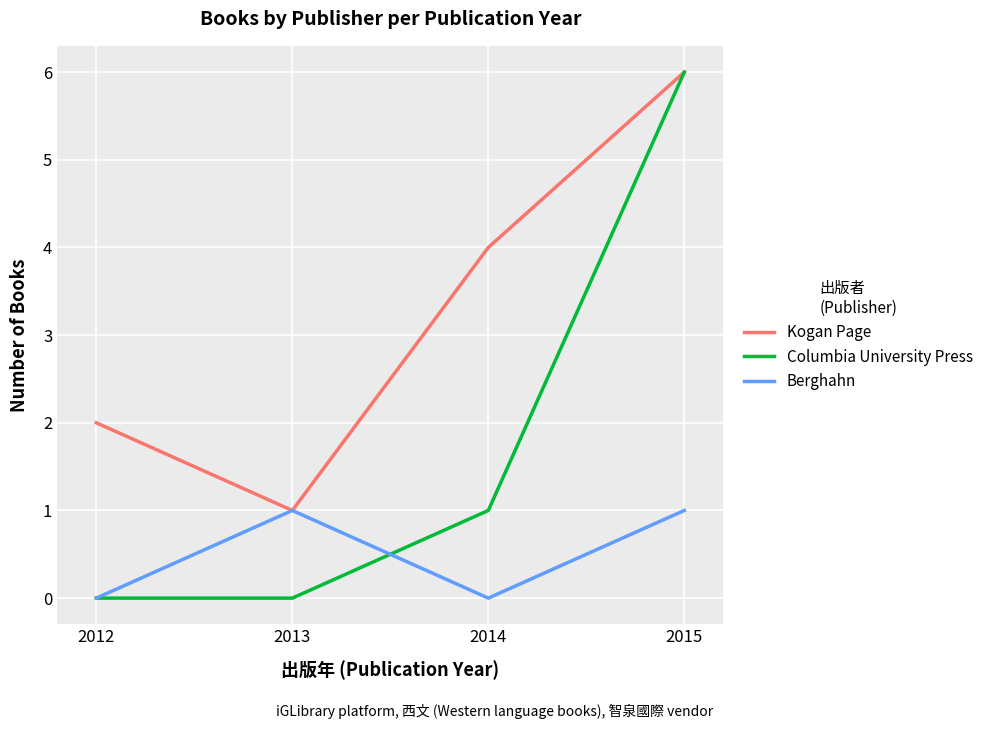

At which category does the chart reach its peak across all series?

2015